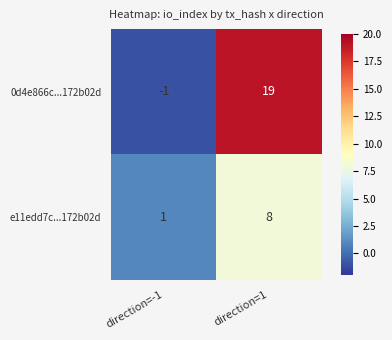

The value of 0d4e866c...172b02d at direction=-1 is -1. True or false?

True